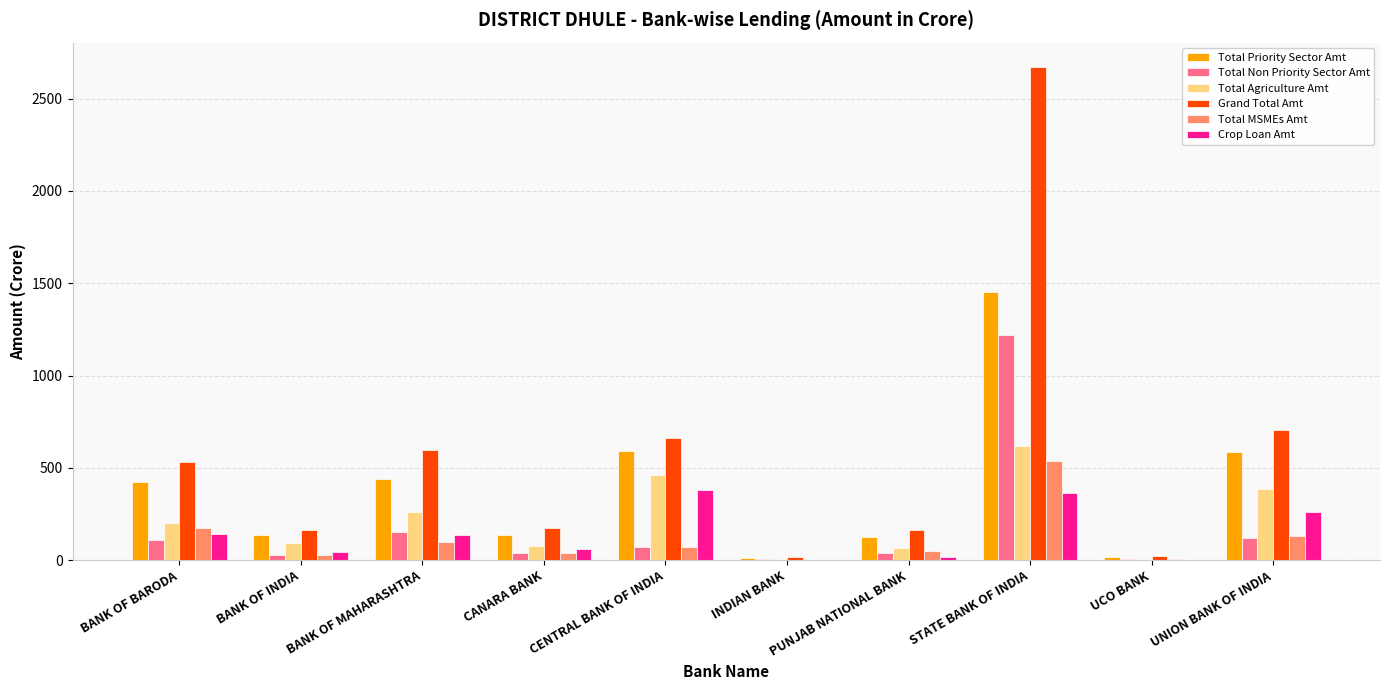

Which category has the highest value in the Total Priority Sector Amt series?

STATE BANK OF INDIA